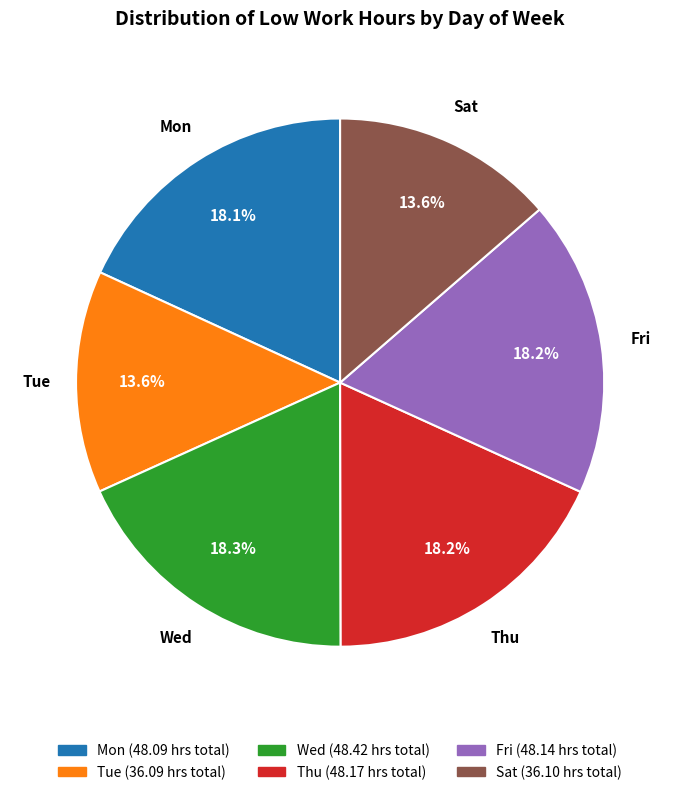

How many segments does this pie chart have?

6